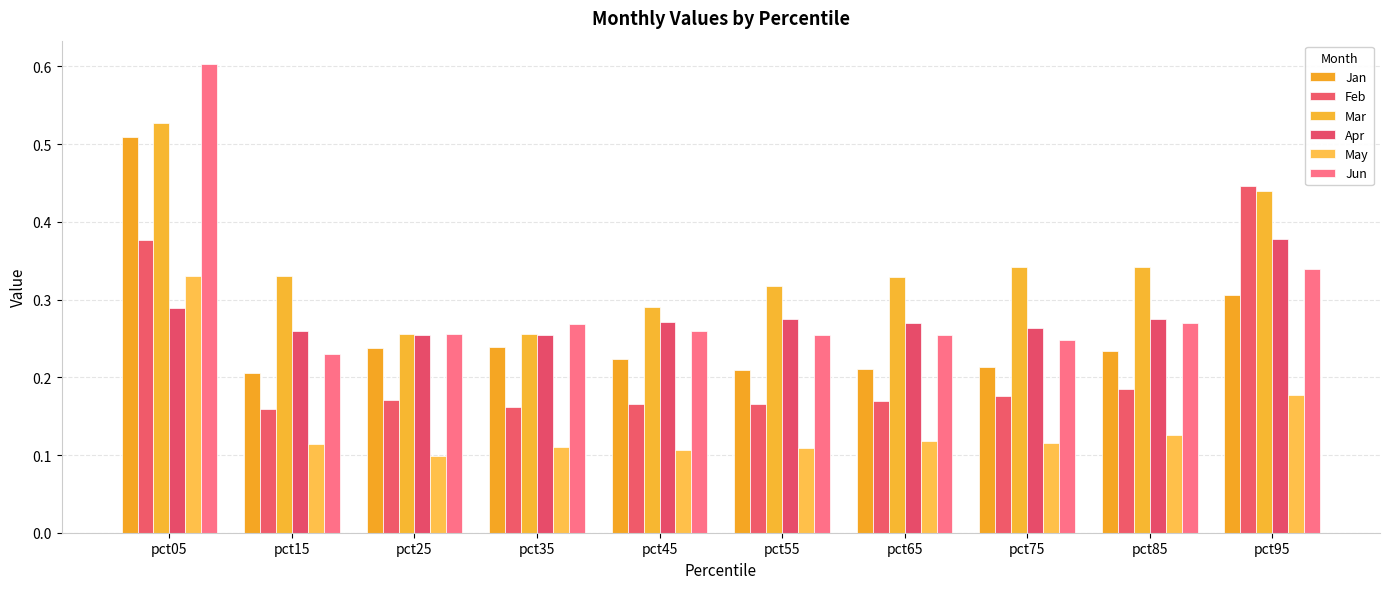

True or false: Mar has a value of 0.3 at pct25.

False